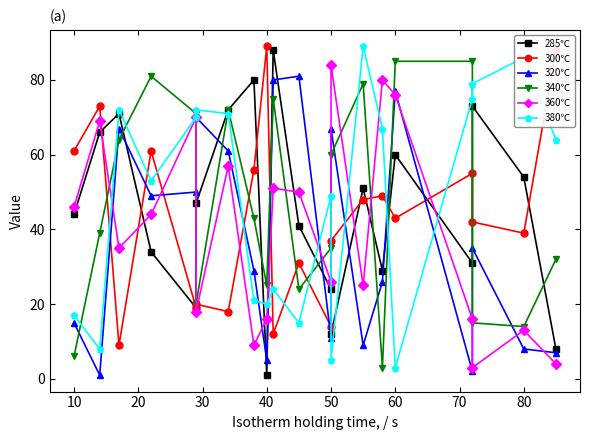

Rank the series at 50 from lowest to highest value.

360℃, 300℃, 340℃, 285℃, 320℃, 380℃